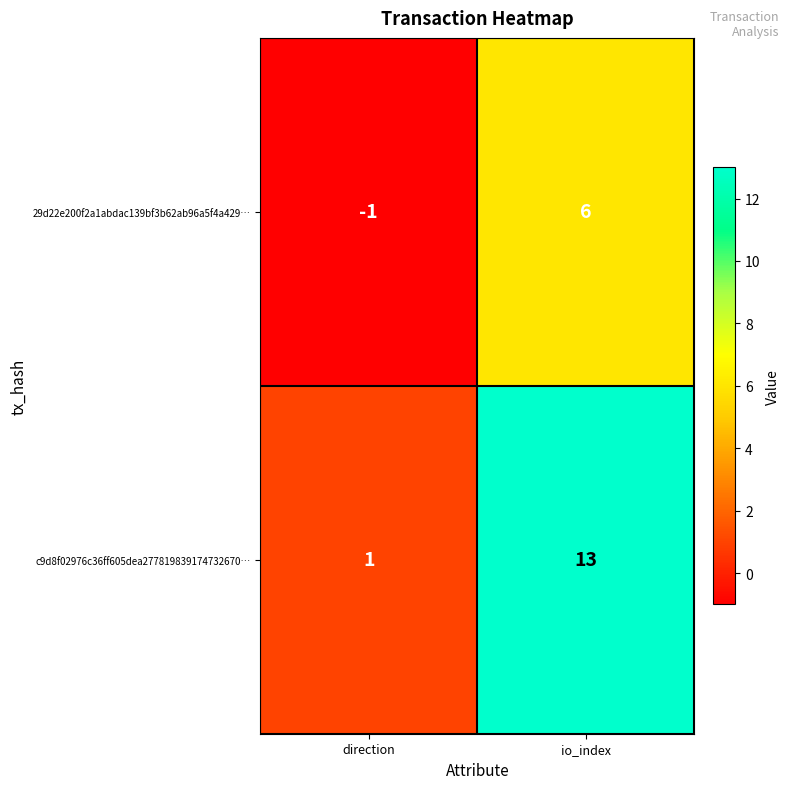

Reading left to right, list all the values displayed in this chart.

29d22e200f2a1abdac139bf3b62ab96a5f4a429…: direction=-1	io_index=6
c9d8f02976c36ff605dea277819839174732670…: direction=1	io_index=13